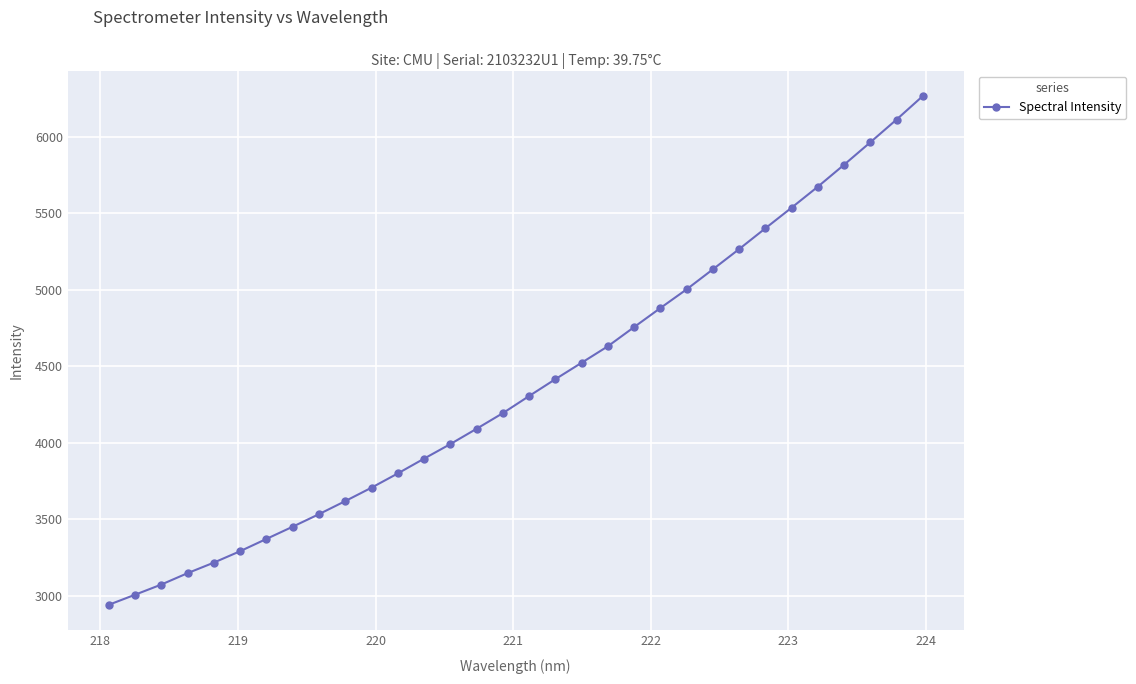

What is the average value?

4375.3